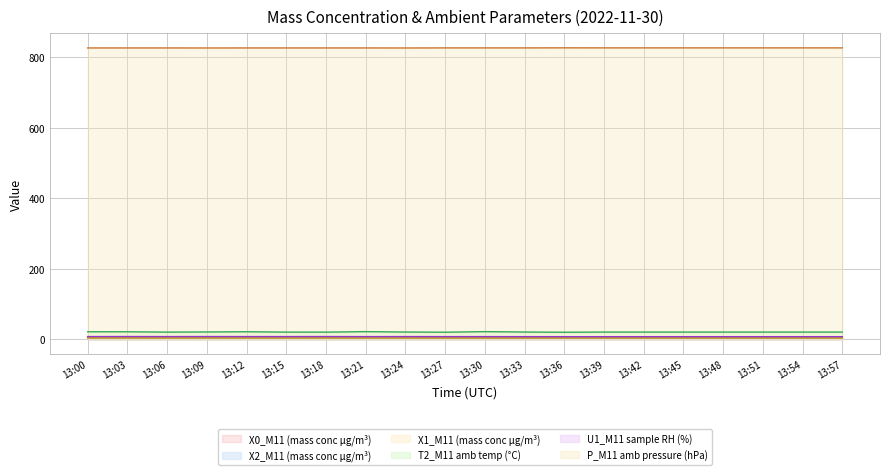

At which label does P_M11 amb pressure (hPa) reach its peak?

13:36